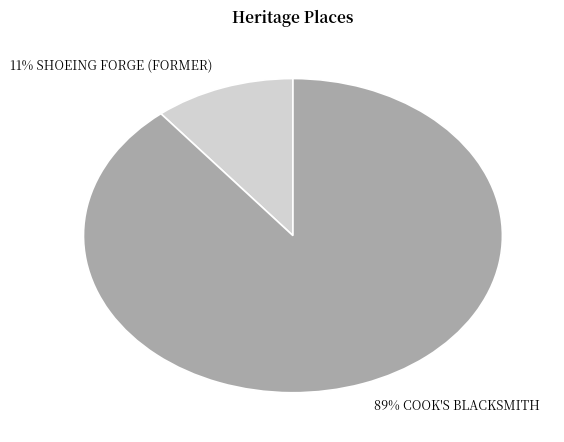

To the nearest percent, what is the average slice percentage?

50%